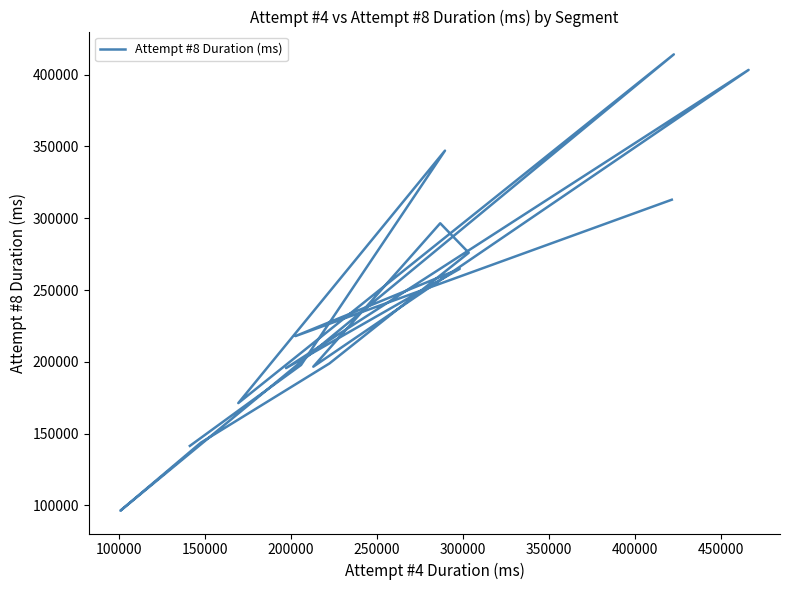

What is the change in value from 300000 to 450000?

+179662